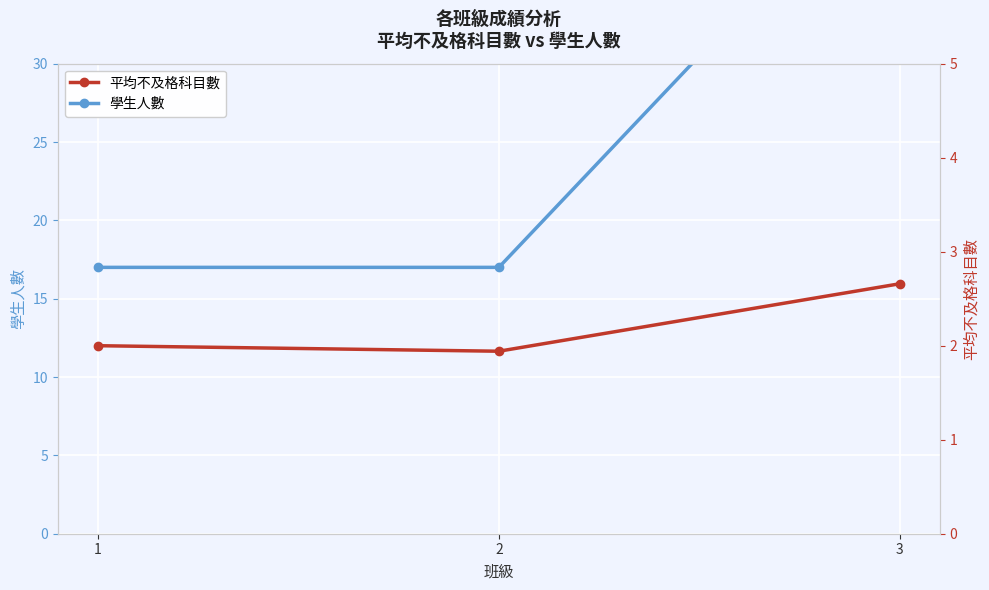

What is the approximate value of 平均不及格科目數 at 1?

2.0